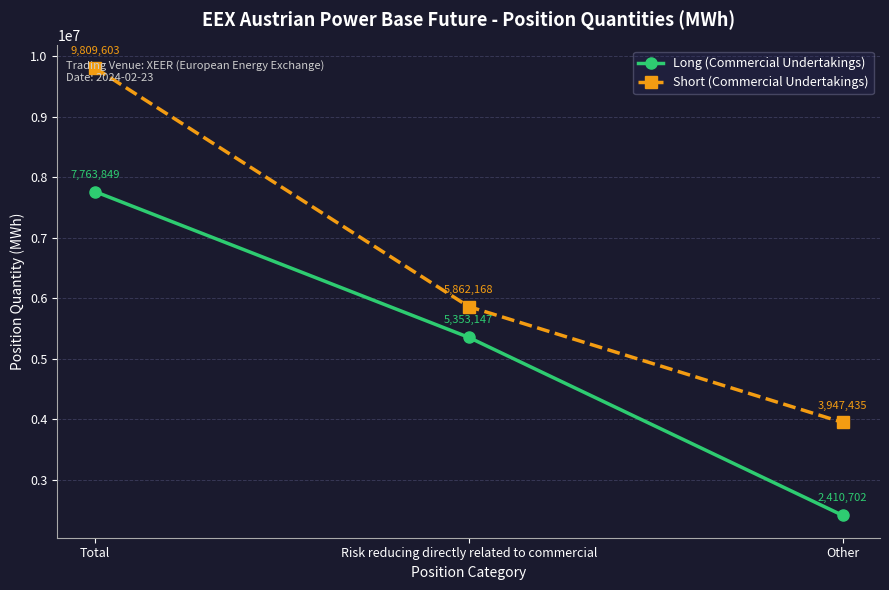

How many data points in Short (Commercial Undertakings) are less than 5862168?

1